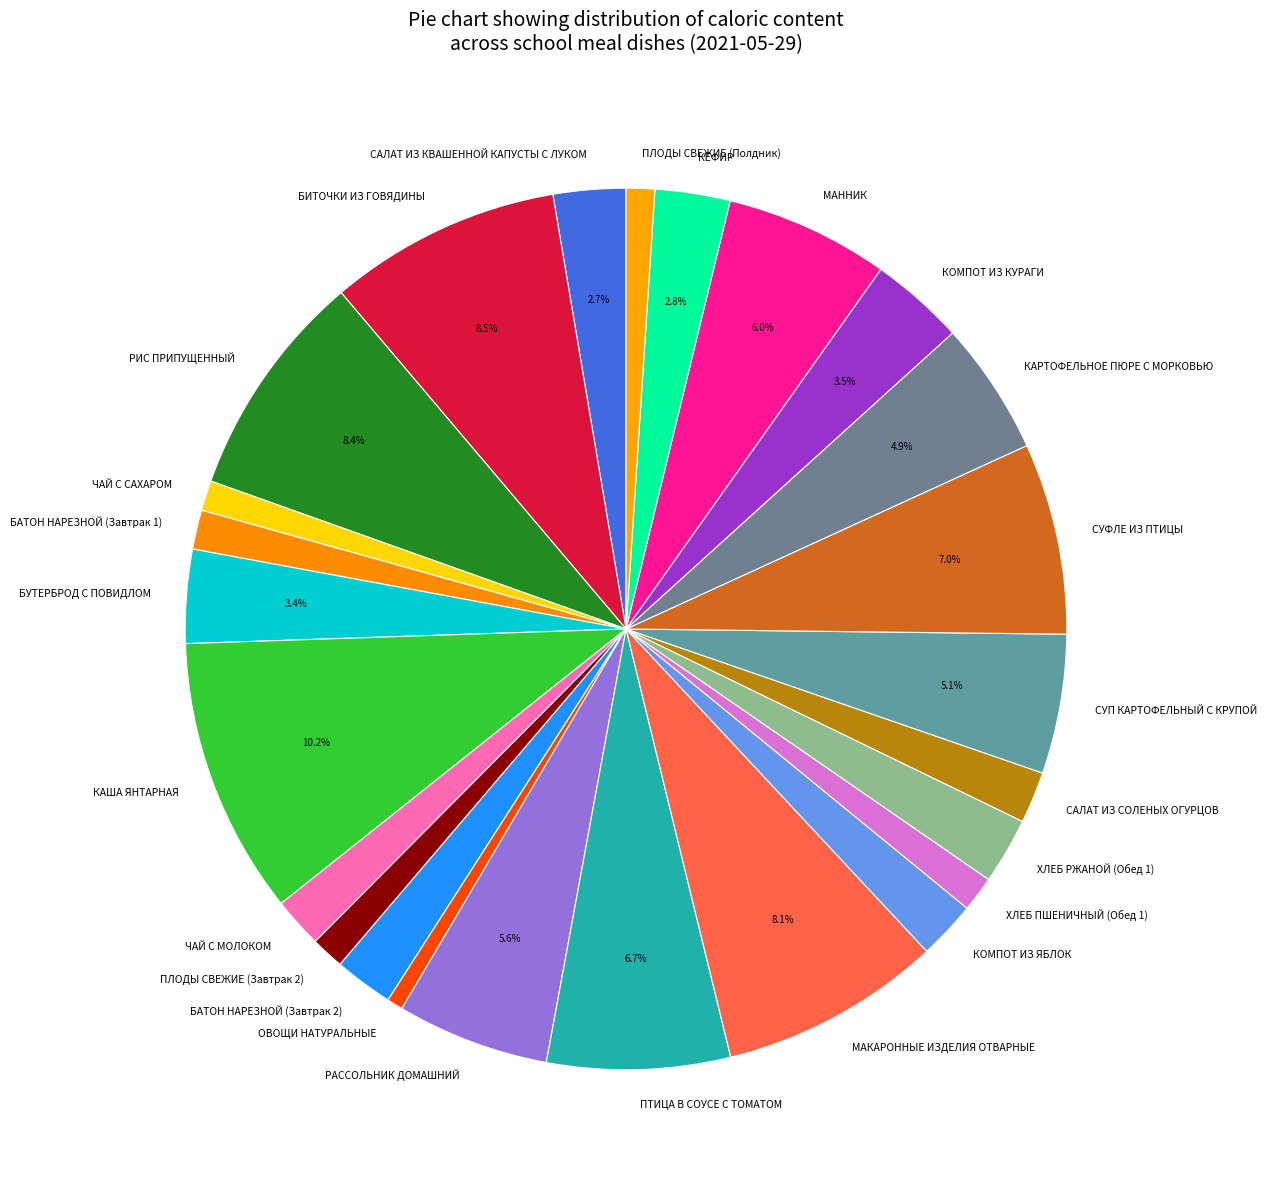

How many slices are in this pie chart?

25